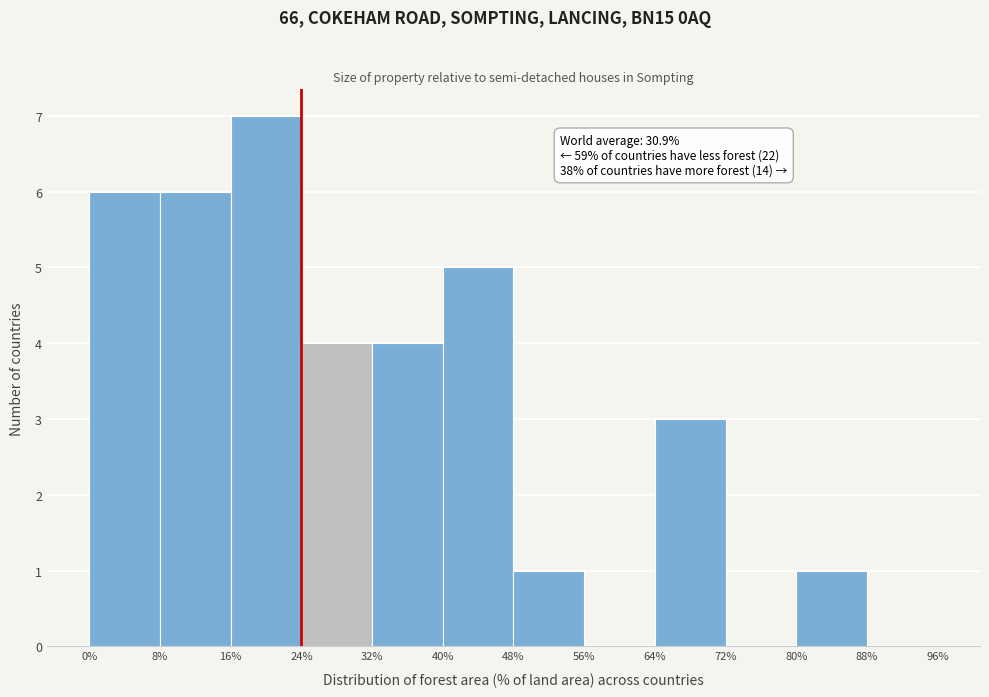

Which range on the x-axis has the tallest bar?

16% to 24%